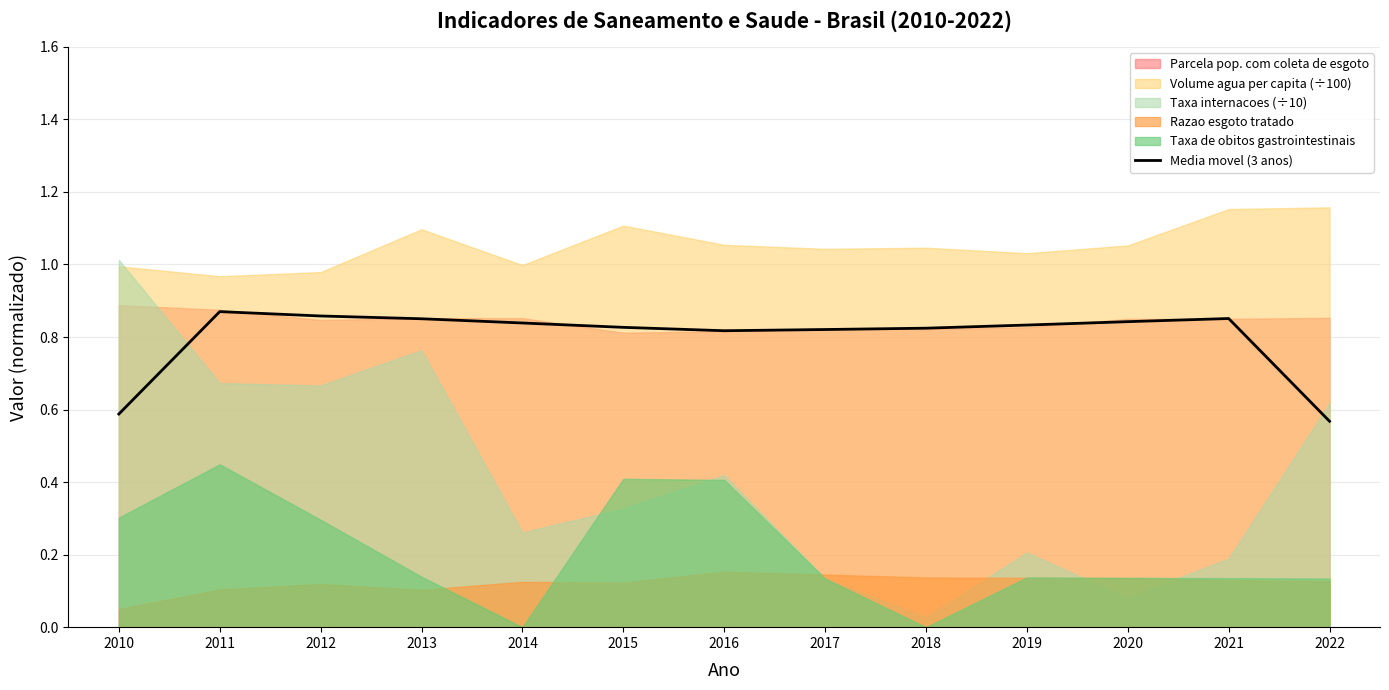

True or false: the data shows 0.9 at 2012.

True